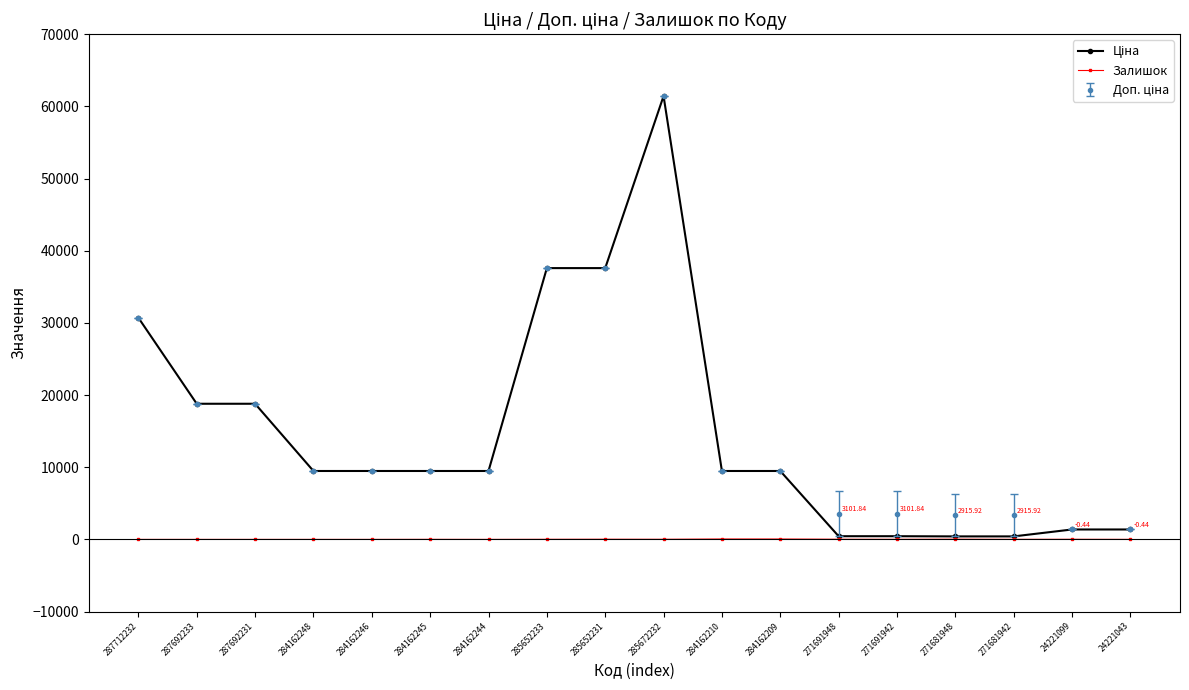

The value of Залишок at 271681942 is 10.0. True or false?

True